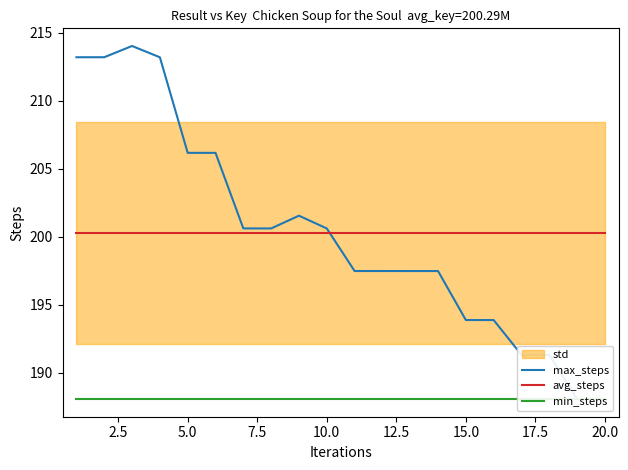

At how many categories does at least one series exceed 191?

20